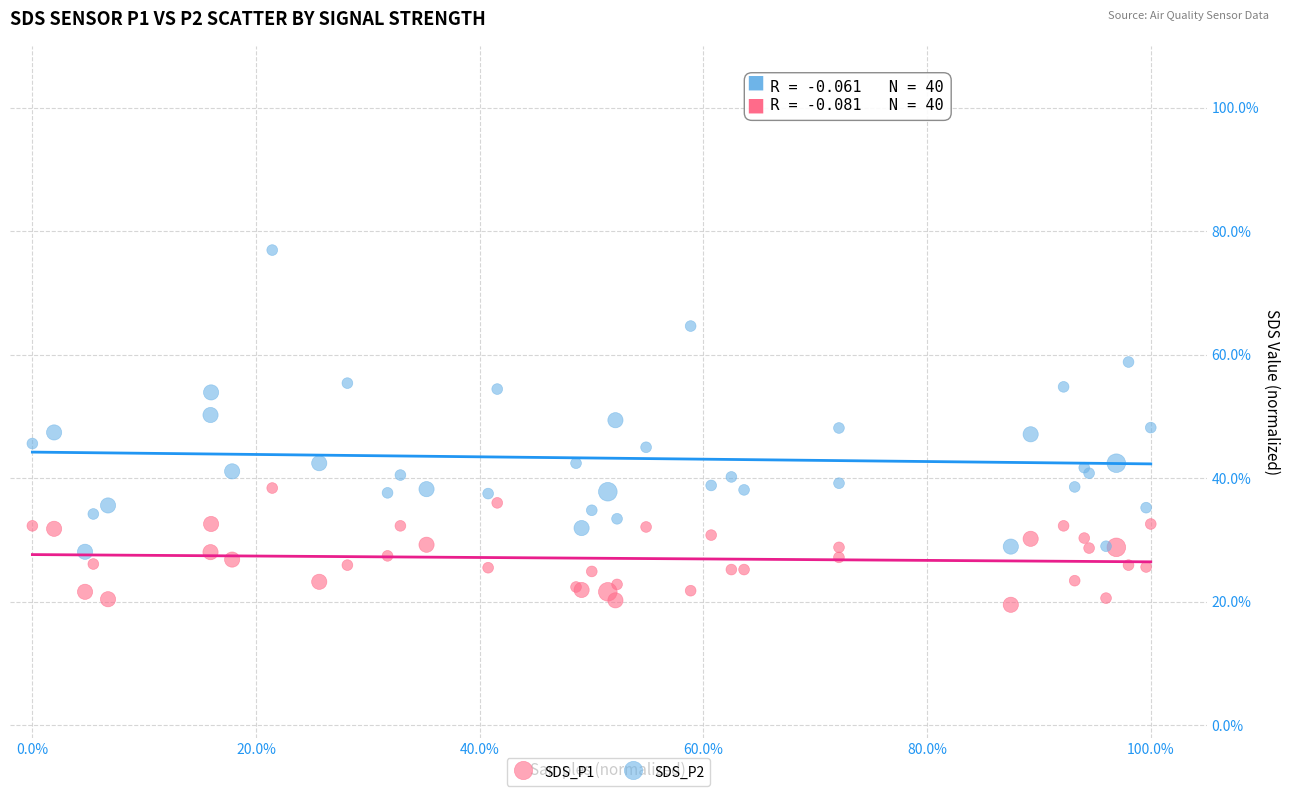

Which series contains the lowest Y value?

SDS_P2